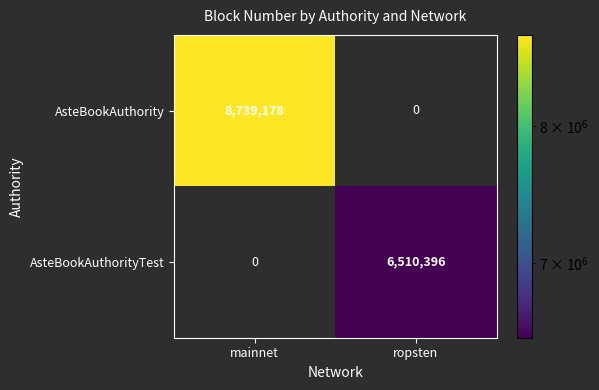

True or false: AsteBookAuthorityTest has a value of 6510396 at ropsten.

True